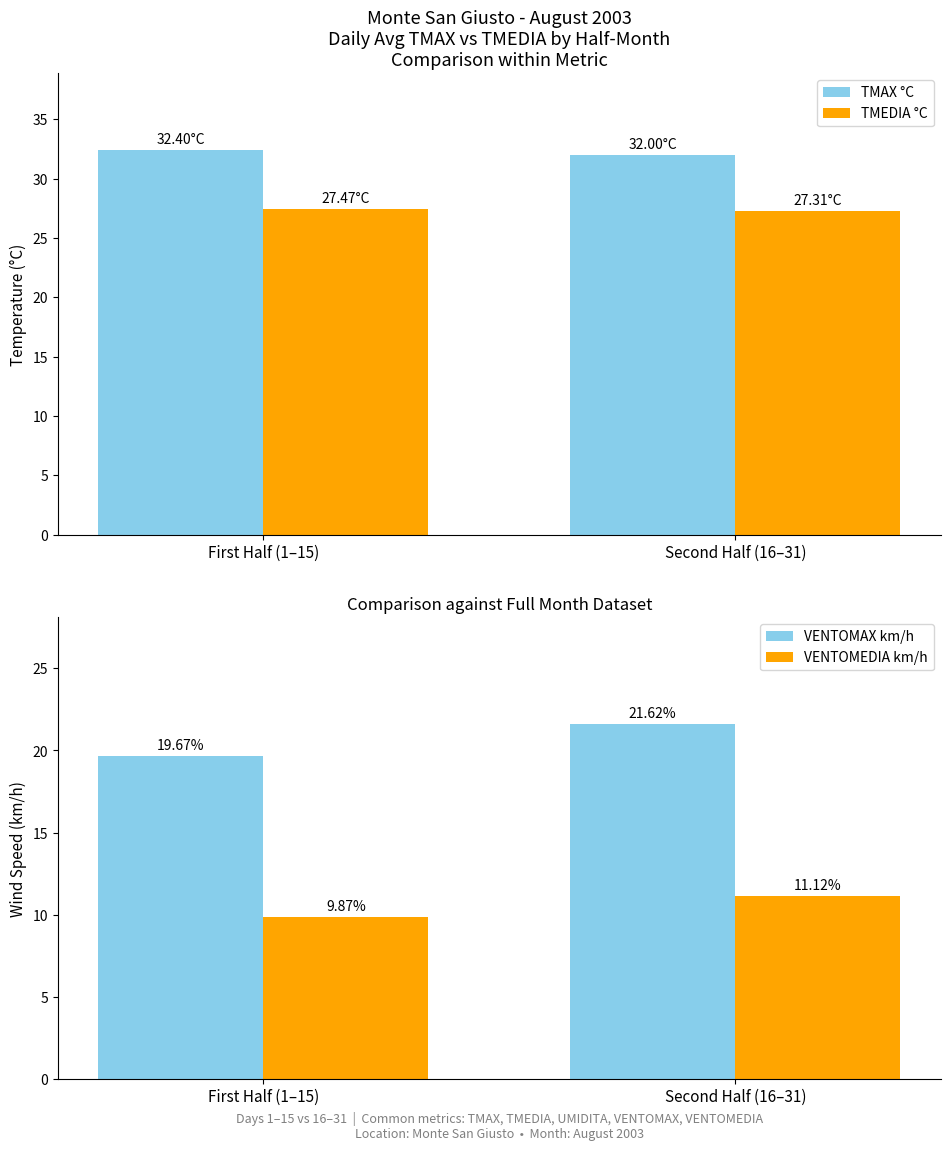

Is it true that TMAX °C equals 32.0 at Second Half (16–31)?

True